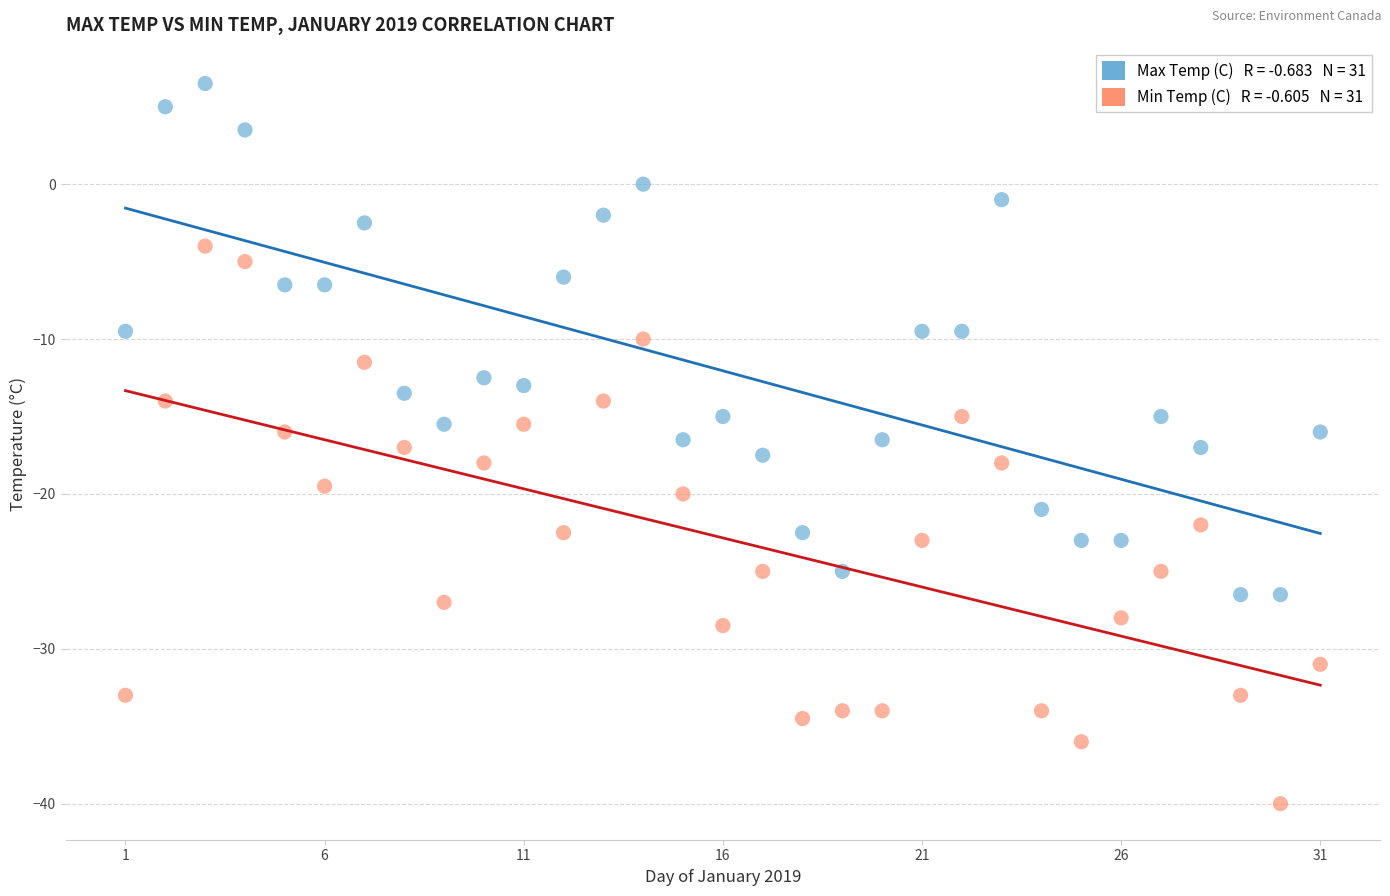

Across all data points, what is the range of Y values (max minus min)?

46.5